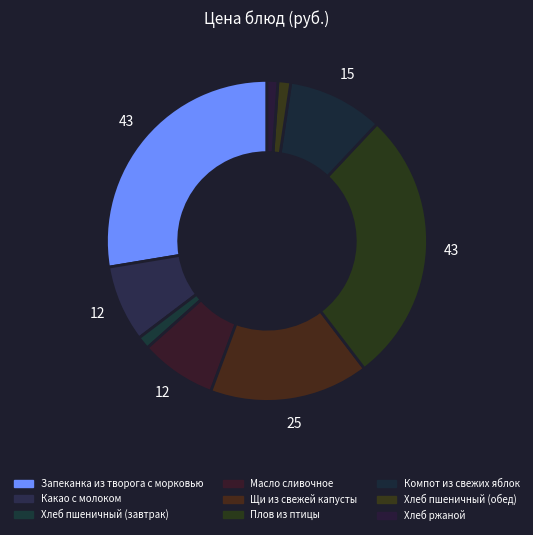

To the nearest percent, what is the combined percentage of Щи из свежей капусты and Плов из птицы?

44%